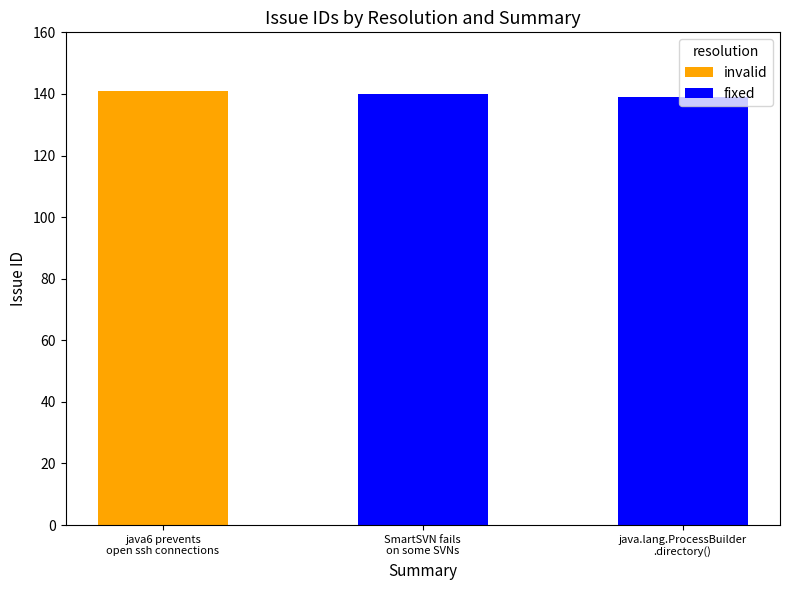

What is the maximum value for invalid?

141